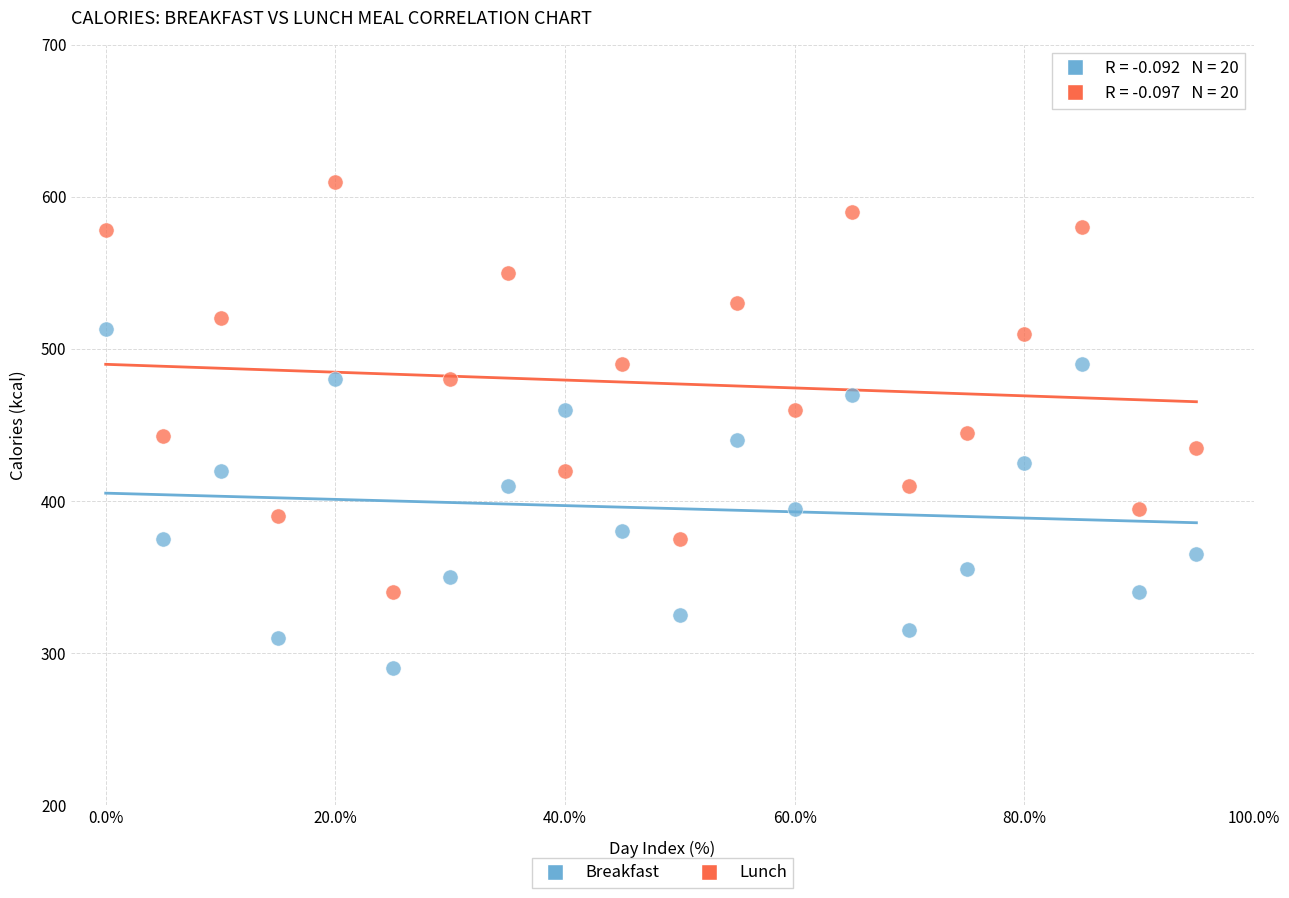

Which series contains the highest Y value?

Lunch